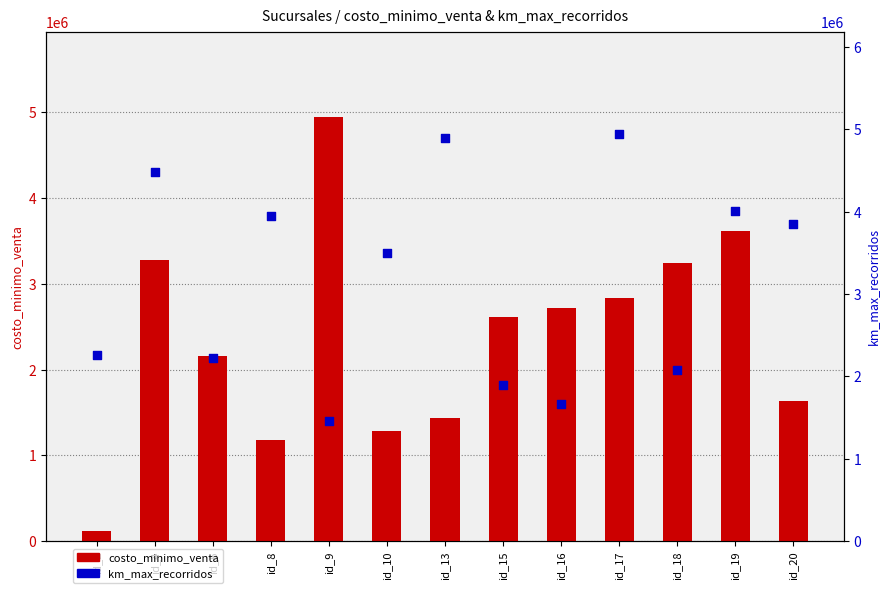

Which series has the widest spread of Y values?

costo_minimo_venta